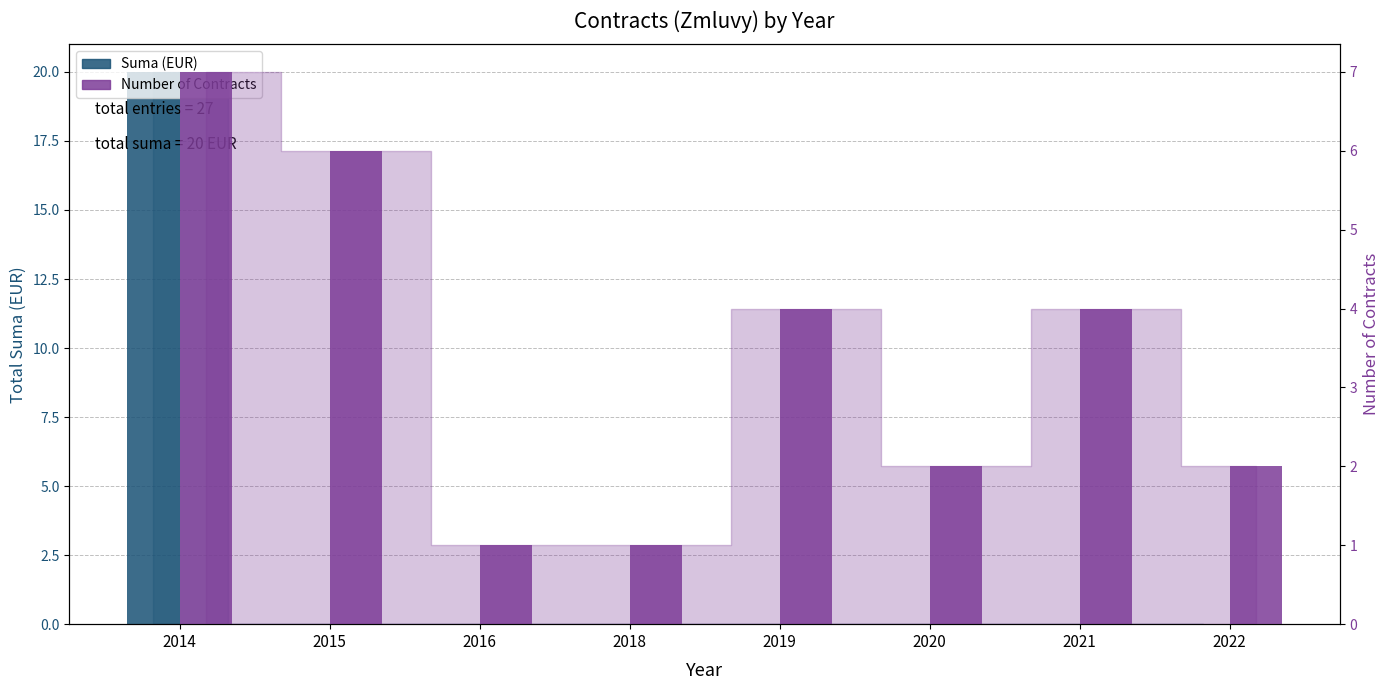

At 2016, list the series in order from smallest to largest.

Suma (EUR), Number of Contracts